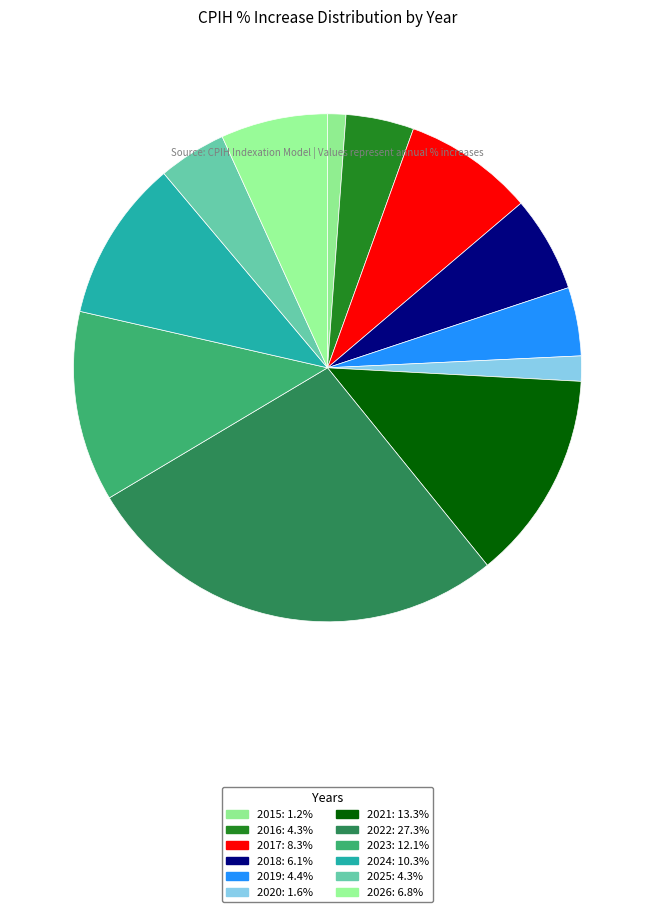

The 2018 slice represents 6% of the pie. True or false?

True